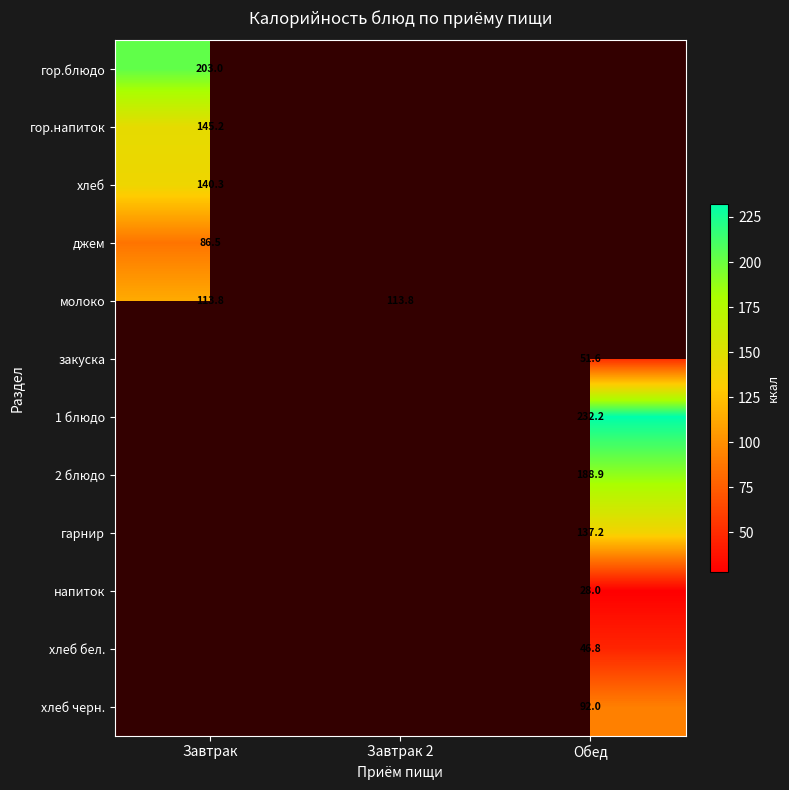

Is it true that джем equals 19.5 at Завтрак?

False